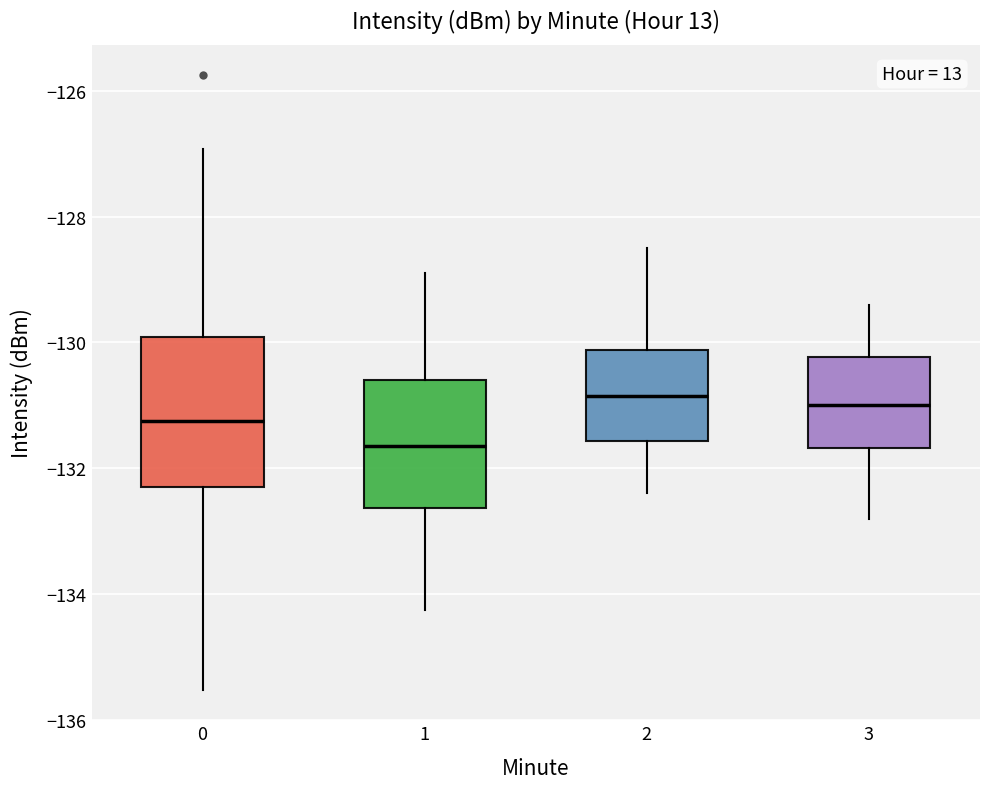

Which box is the tallest, from its lower edge to its upper edge?

0